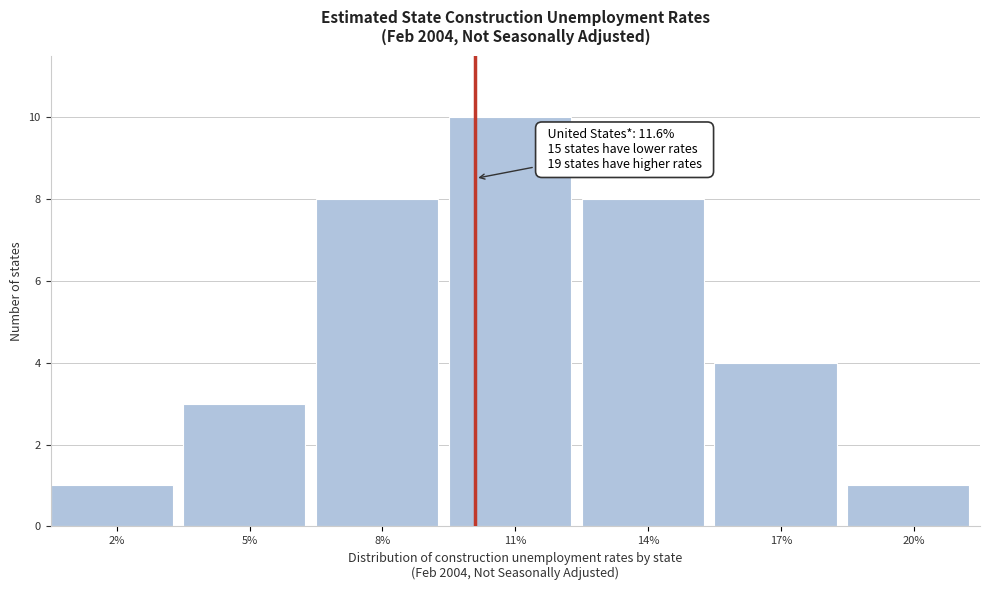

Reading right to left, extract all data points from this chart.

20%=1	17%=4	14%=8	11%=10	8%=8	5%=3	2%=1